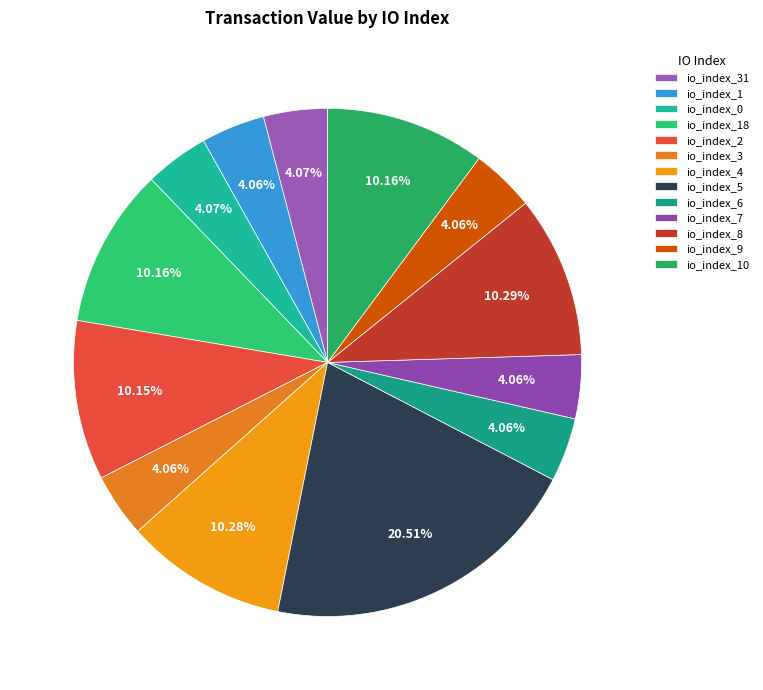

Which category has the smallest portion of the pie?

io_index_9